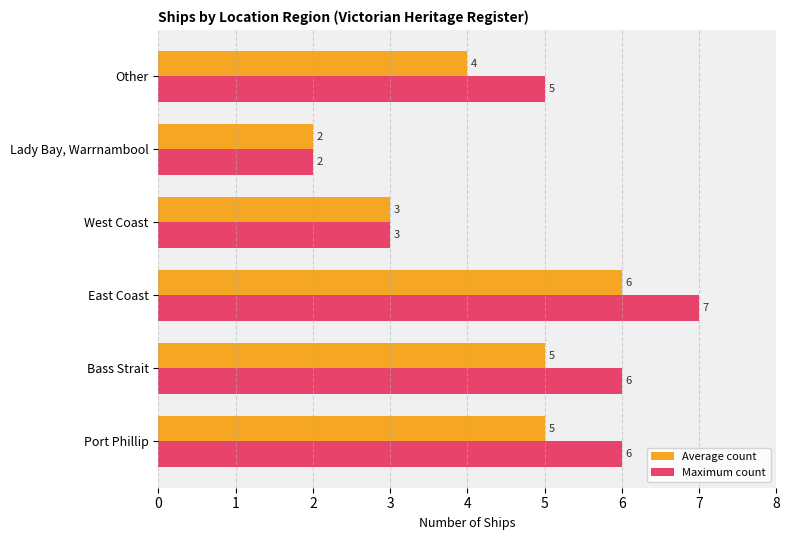

Count the Maximum count values in the range 3 to 6.

4